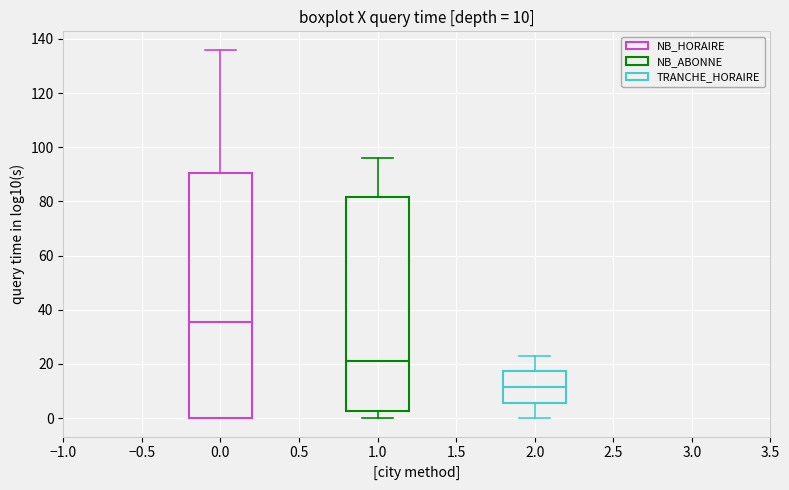

Which box is the tallest, from its lower edge to its upper edge?

0.0